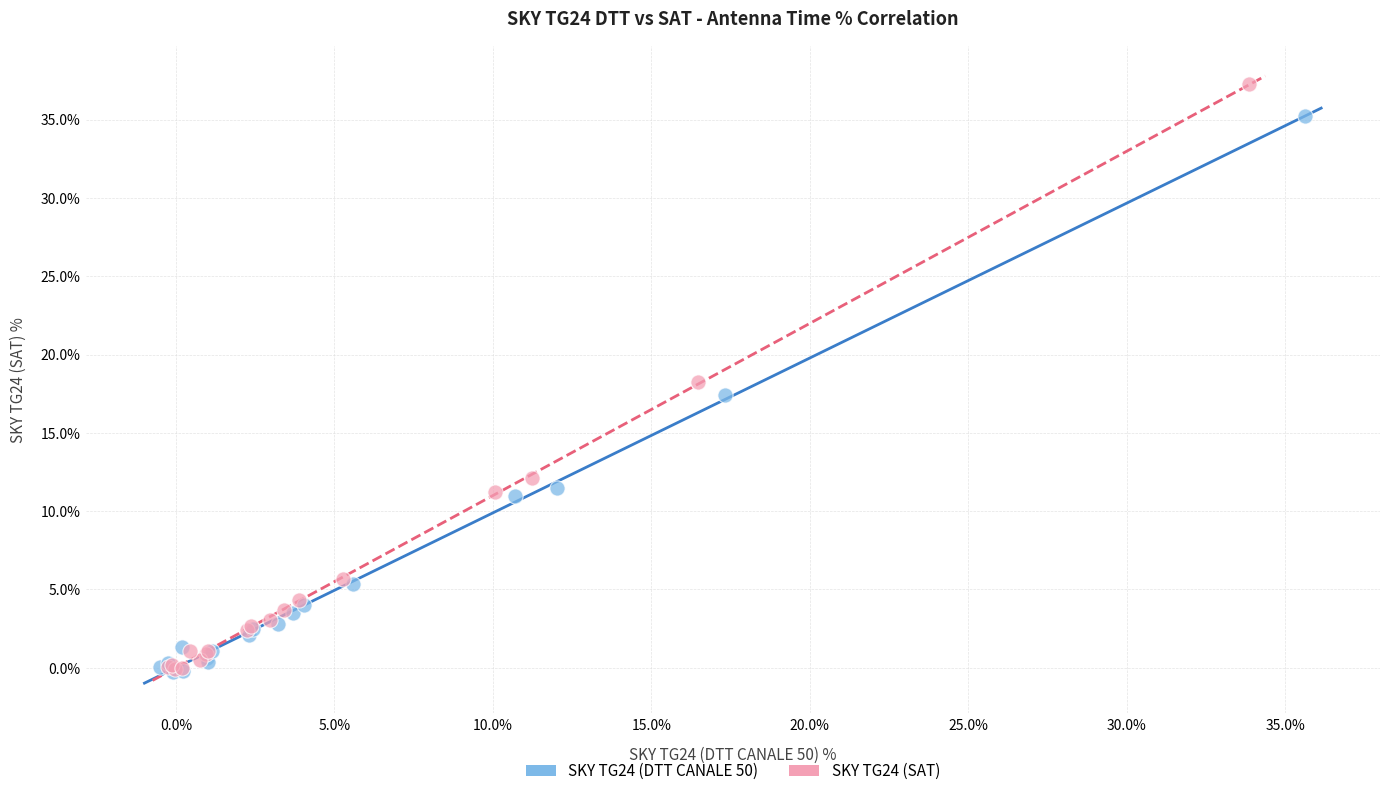

Which series has the largest Y range (max minus min)?

SKY TG24 (SAT)